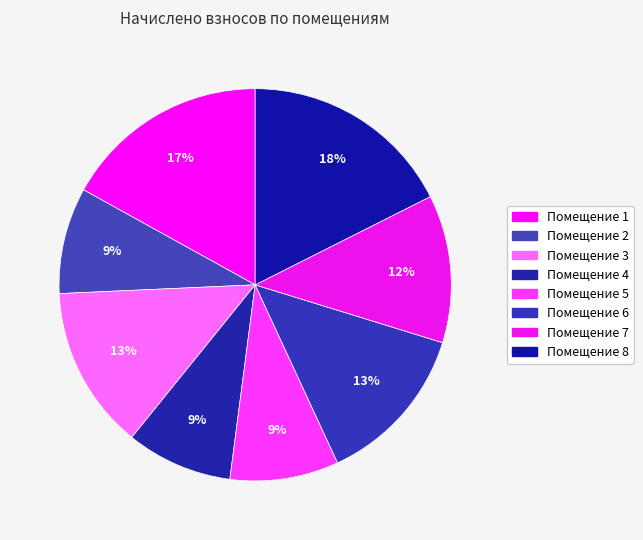

To the nearest percent, what is the difference between the largest and smallest slice percentages?

9%